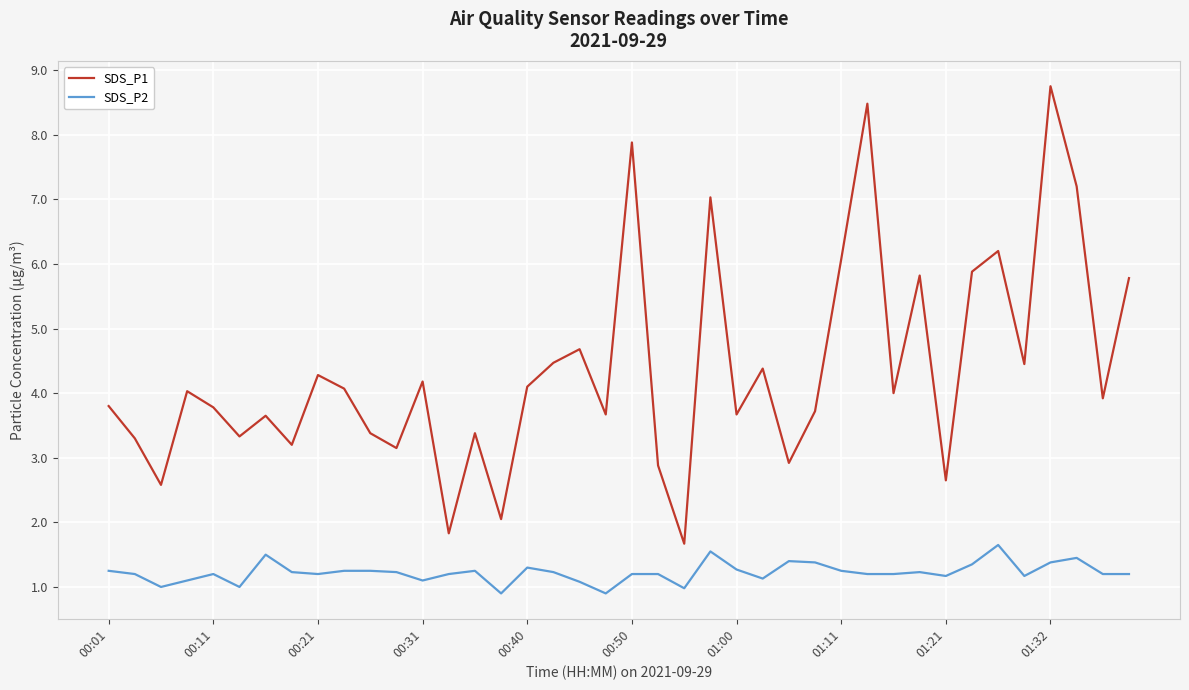

True or false: SDS_P2 and SDS_P1 intersect in this chart.

False